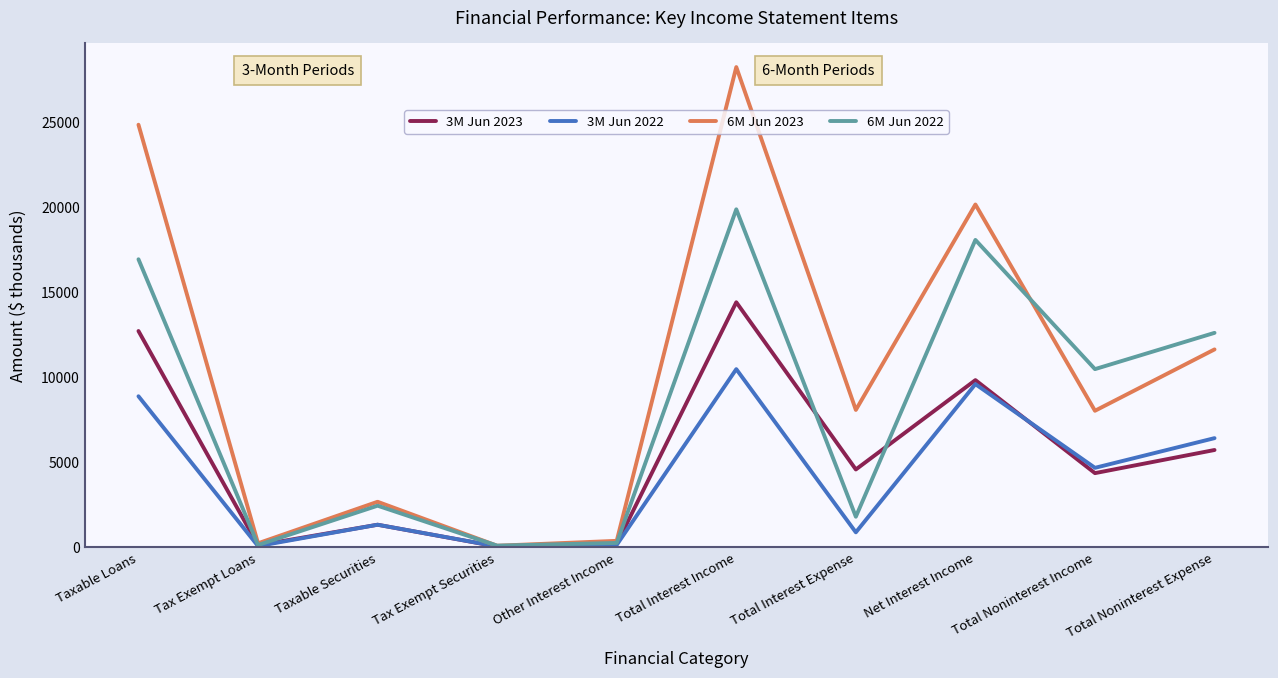

At which category does 3M Jun 2022 reach its first local valley?

Tax Exempt Loans